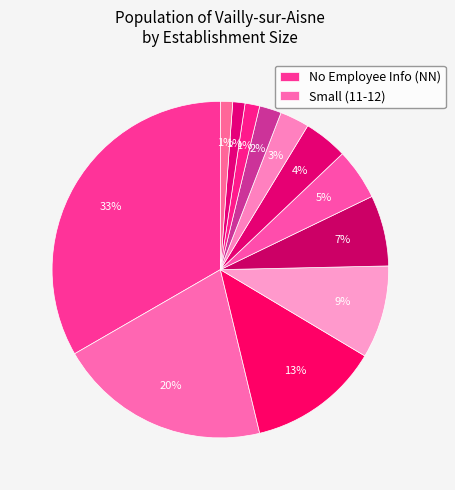

Count the number of slices in the pie.

12